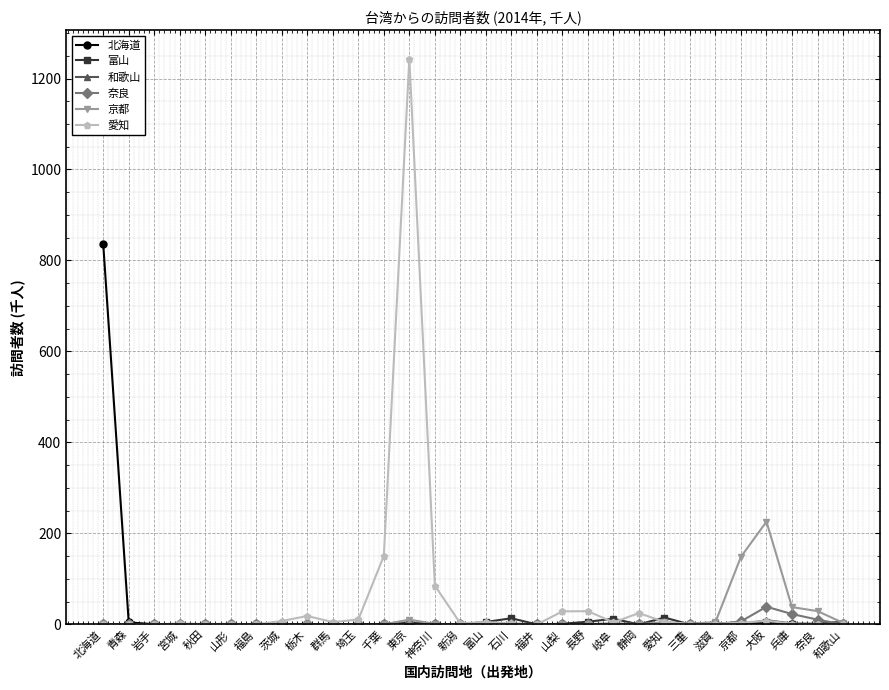

Which series has the largest range (max minus min)?

愛知